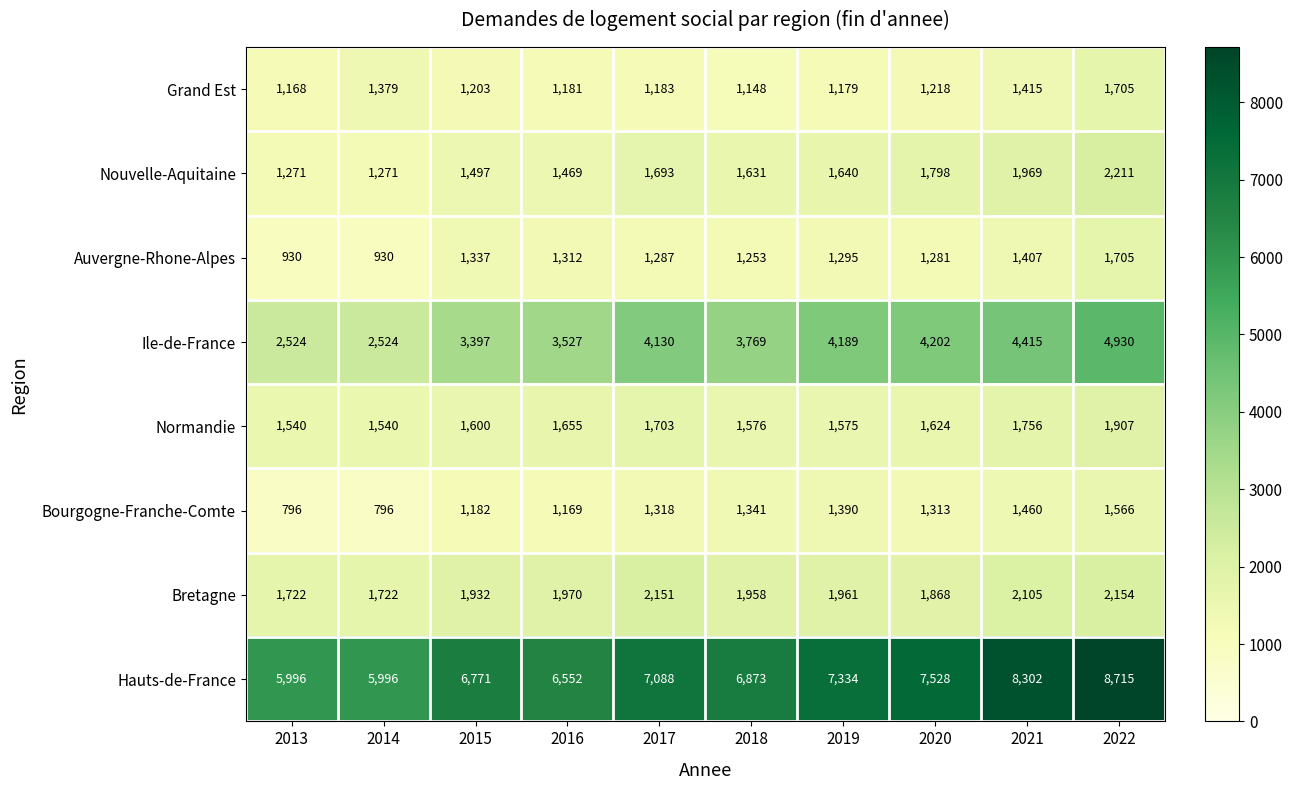

What is the highest value of the Bretagne series?

2154